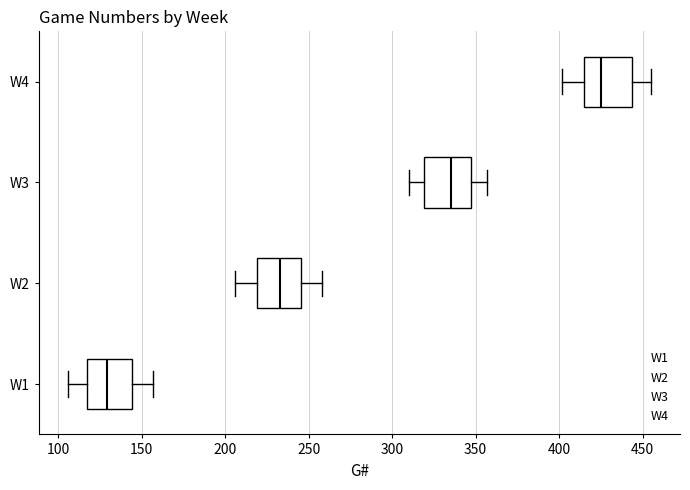

Which box's median line is the furthest to the right?

W4